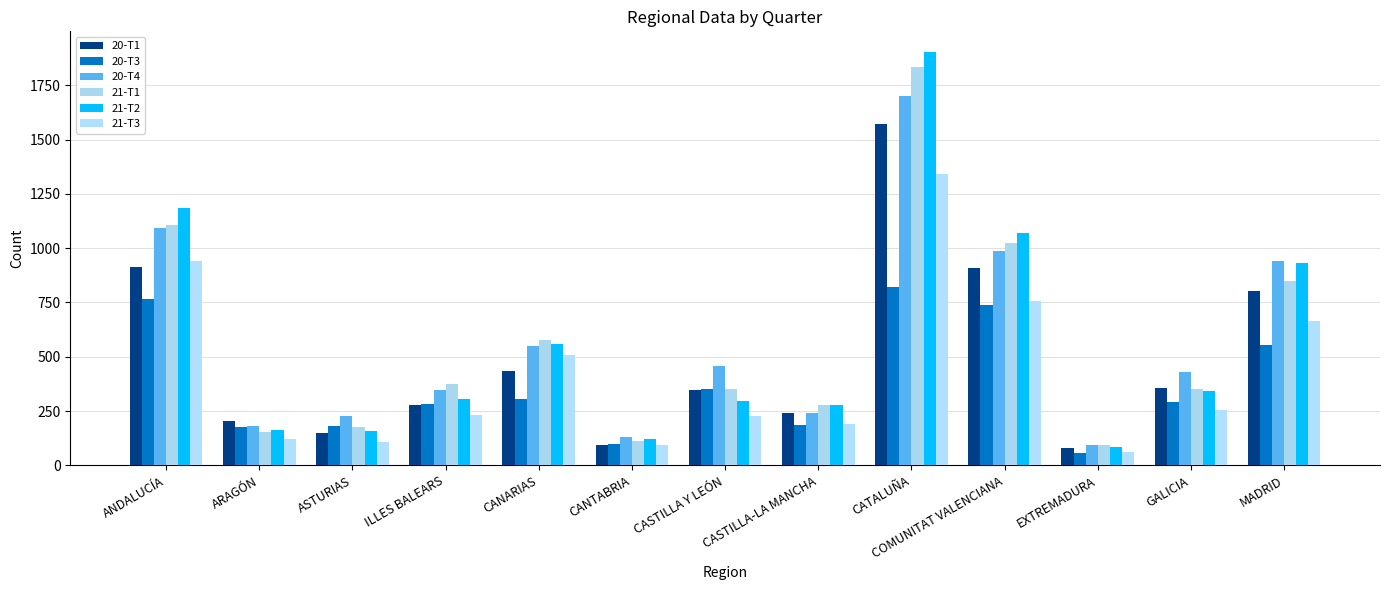

List the series in order of their peak value, lowest first.

20-T3, 21-T3, 20-T1, 20-T4, 21-T1, 21-T2